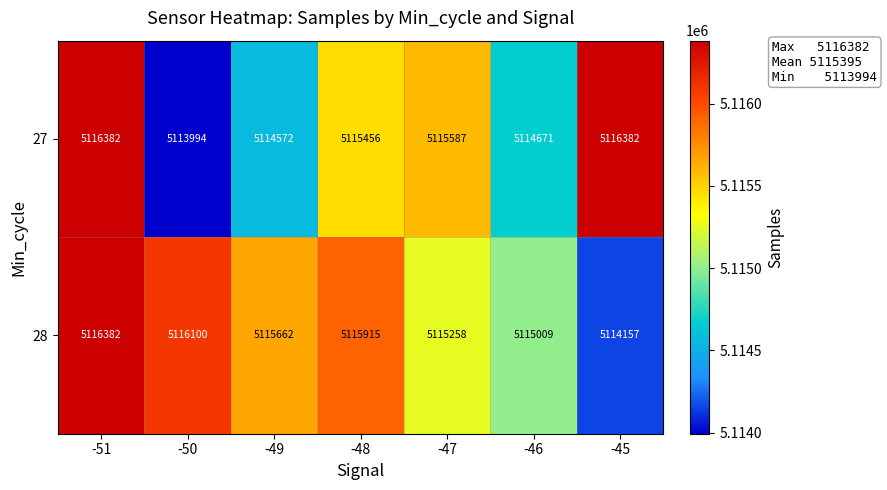

The value of 27 at -45 is 8010581. True or false?

False